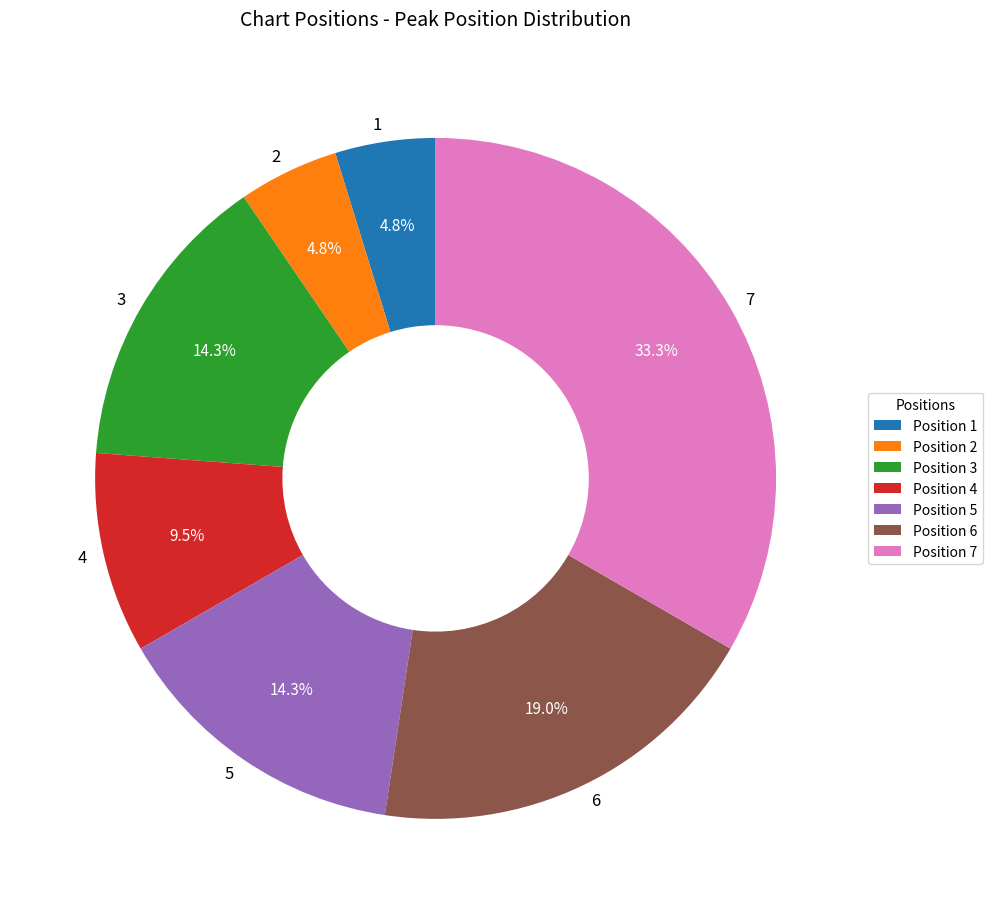

How many segments does this pie chart have?

7